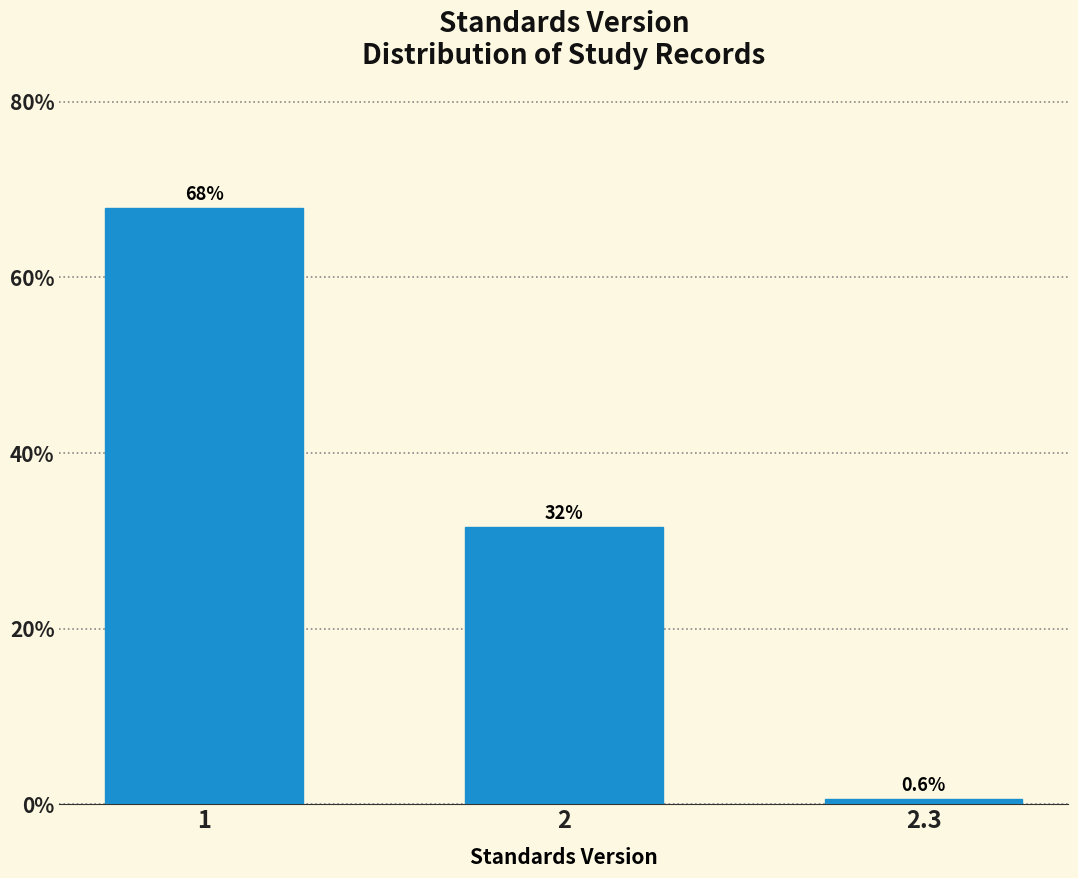

Reading left to right, list all the values displayed in this chart.

1=67.9	2=31.5	2.3=0.6